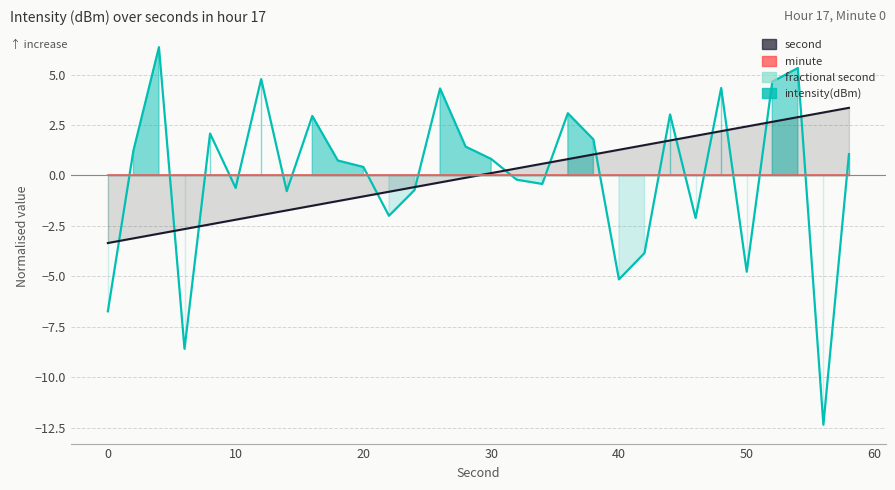

True or false: second_series and intensity(dBm) cross at least once.

True